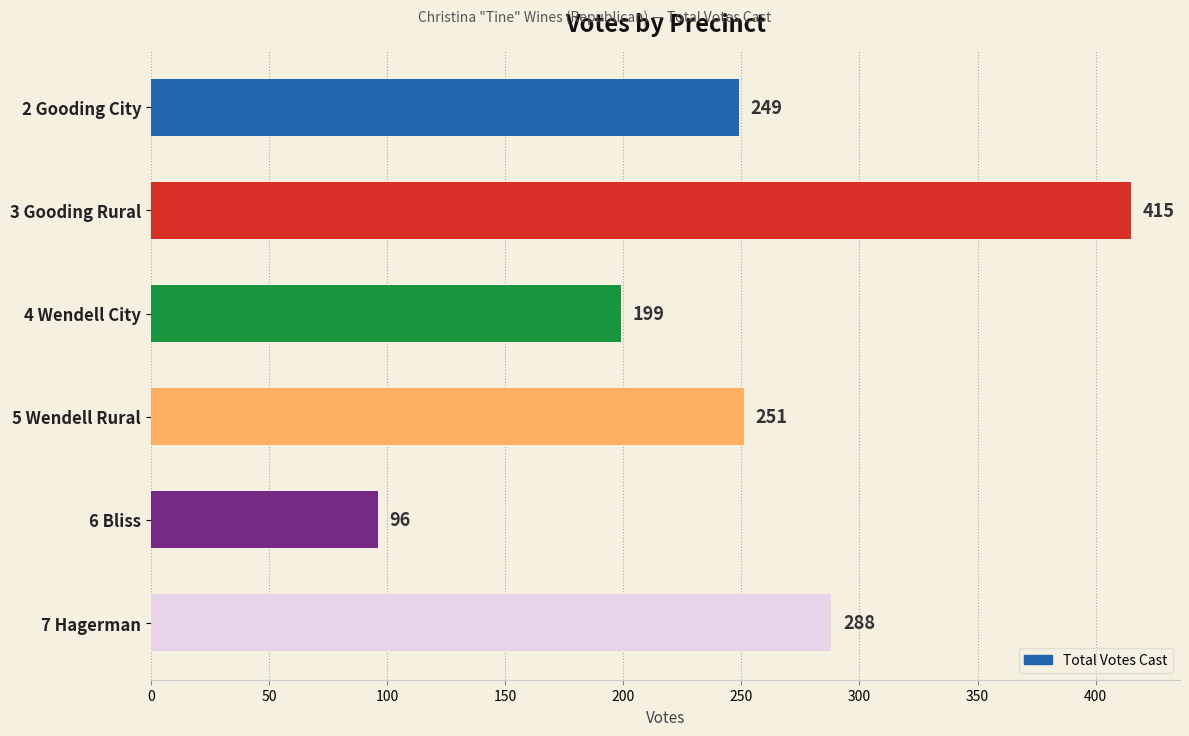

How many values are between 199 and 288?

4